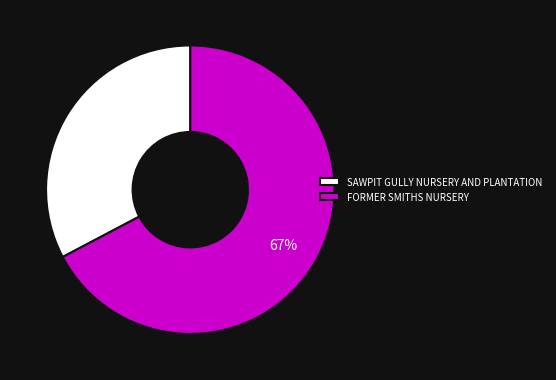

True or false: SAWPIT GULLY NURSERY AND PLANTATION accounts for 26% of the total.

False